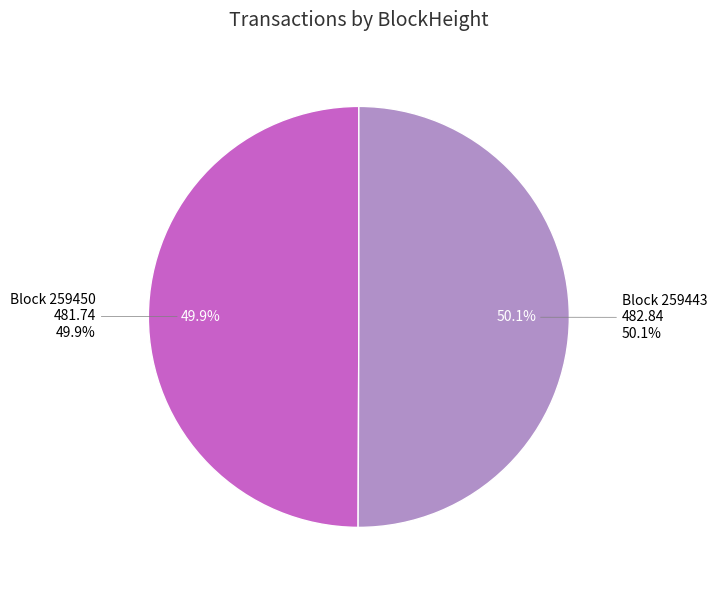

Which category has the smallest portion of the pie?

259450